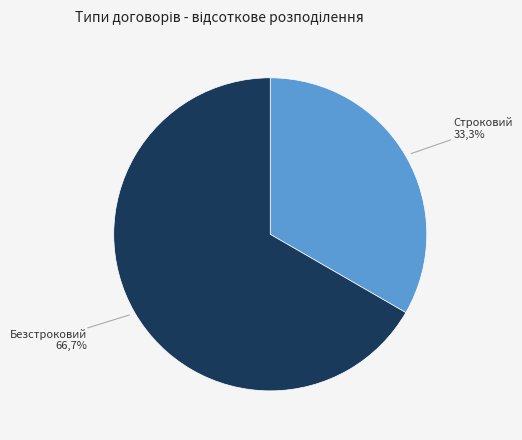

What is the change in value from Строковий to Безстроковий?

+1